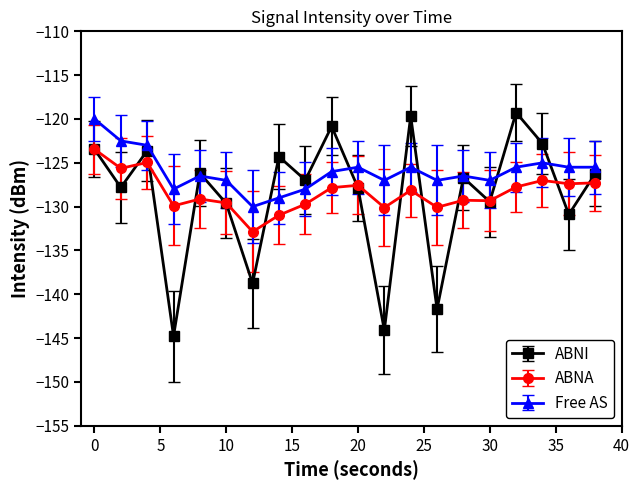

True or false: ABNA and Free AS intersect in this chart.

False